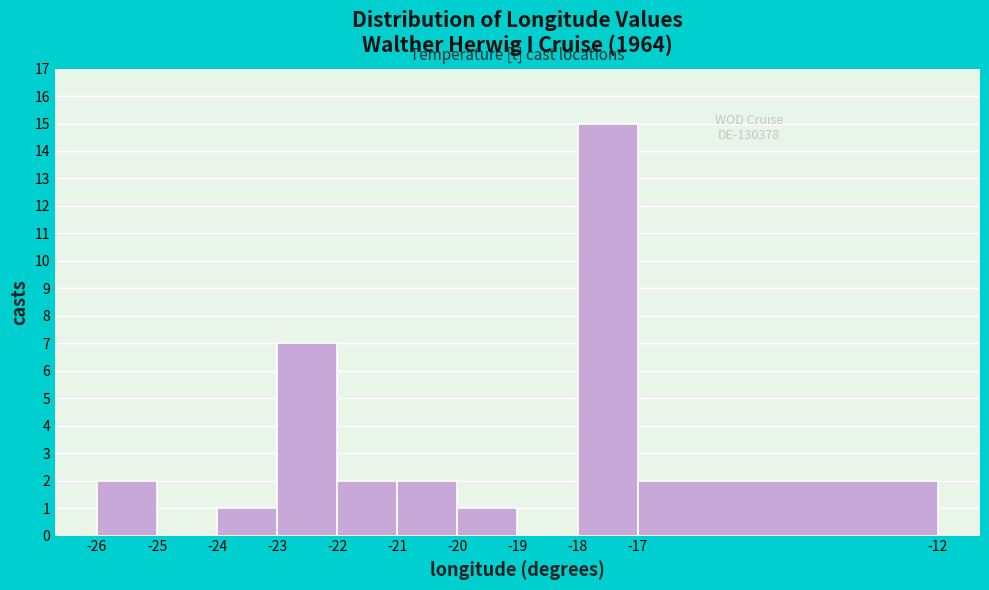

Over which range of the x-axis is the bar tallest?

-18 to -17